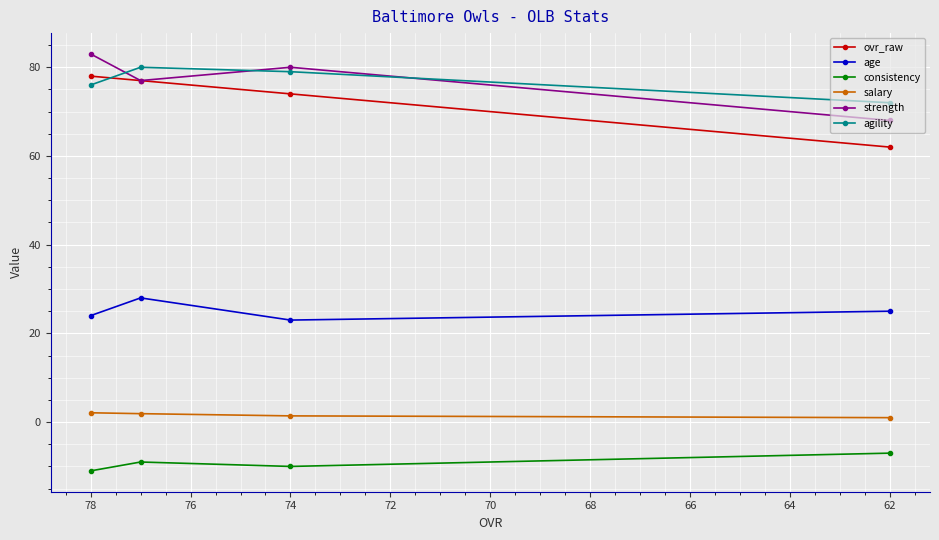

True or false: ovr_raw and consistency intersect in this chart.

False